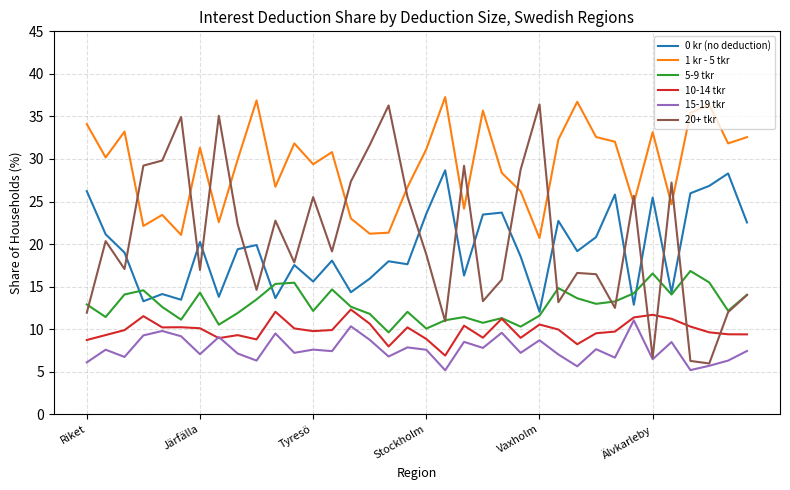

True or false: 5-9 tkr and 15-19 tkr cross at least once.

False